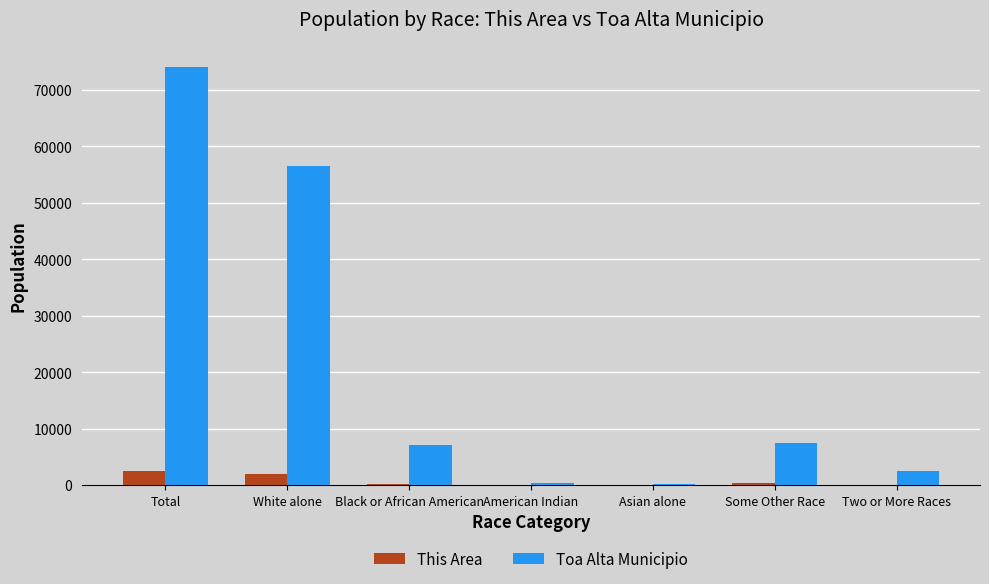

Is it true that Toa Alta Municipio equals 11553 at Some Other Race?

False